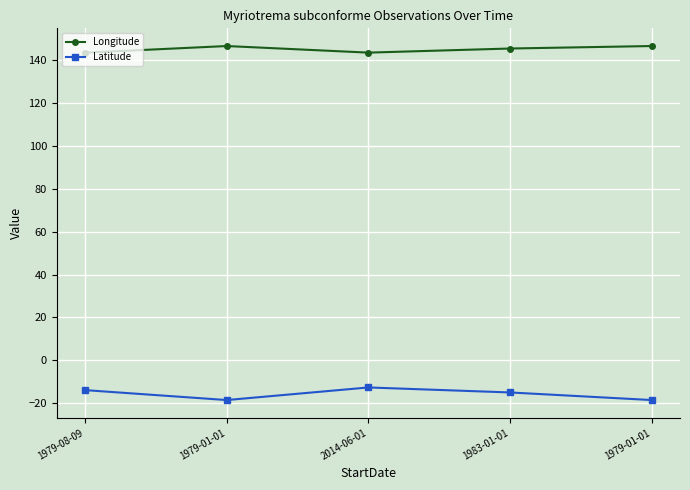

True or false: Latitude has a value of -12.6 at 2014-06-01.

True